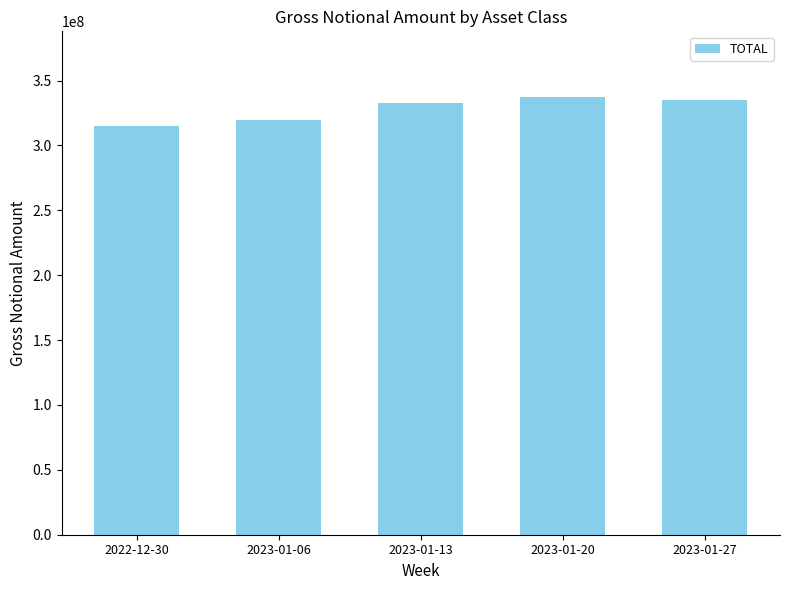

What is the label of the 1st bar from the left?

2022-12-30